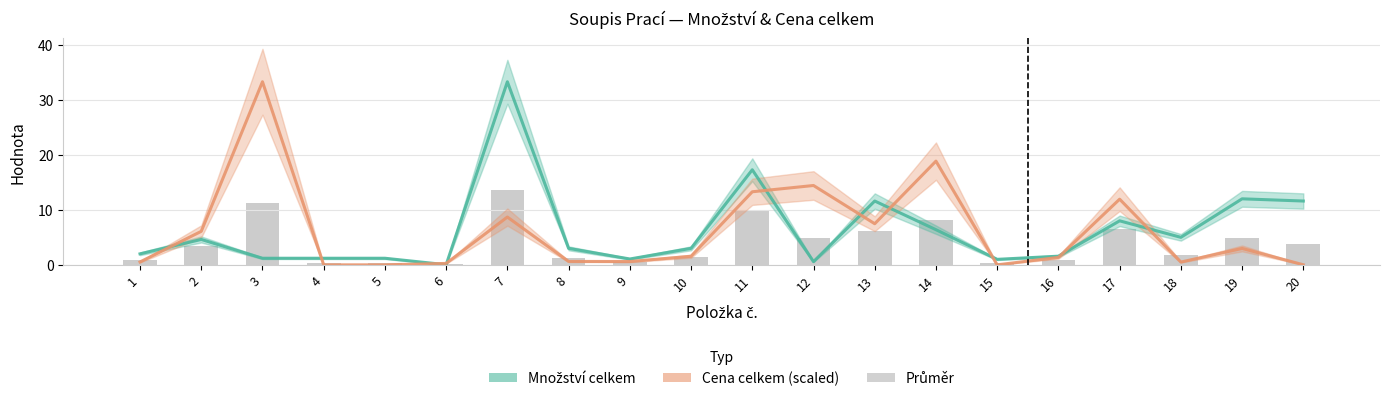

What is the sum of all Množství celkem values?

125.6